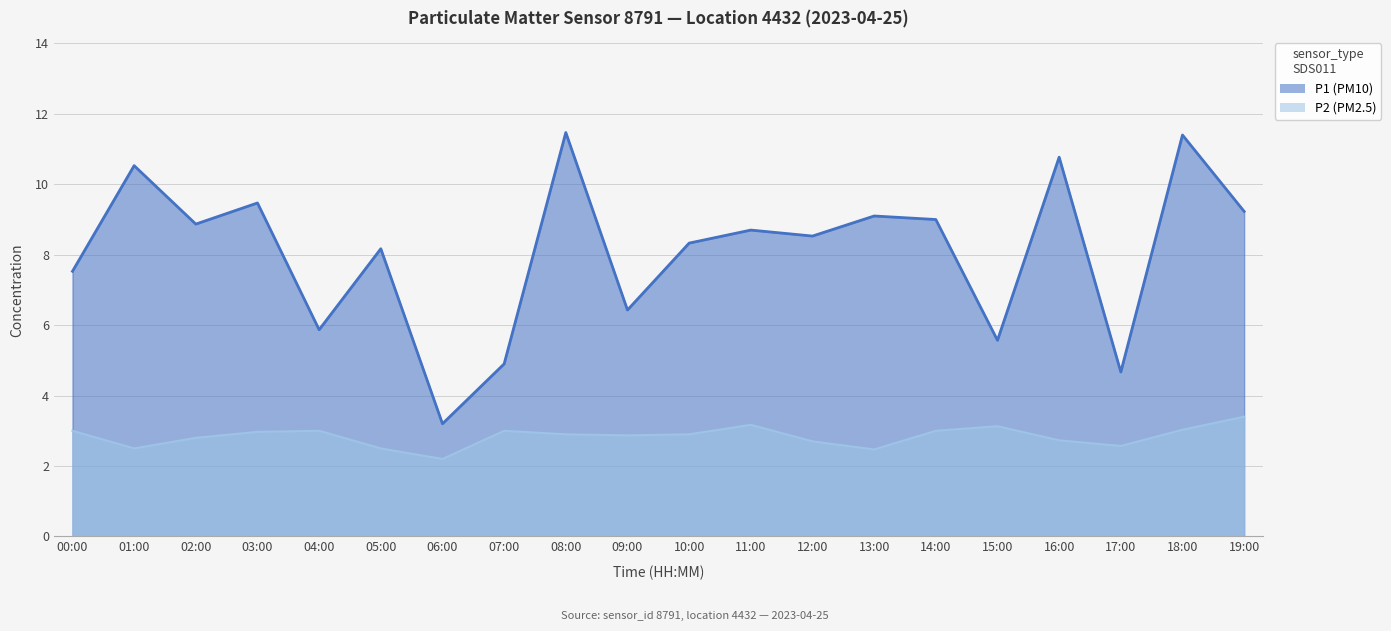

True or false: P1 has a value of 10.5 at 01:00.

True